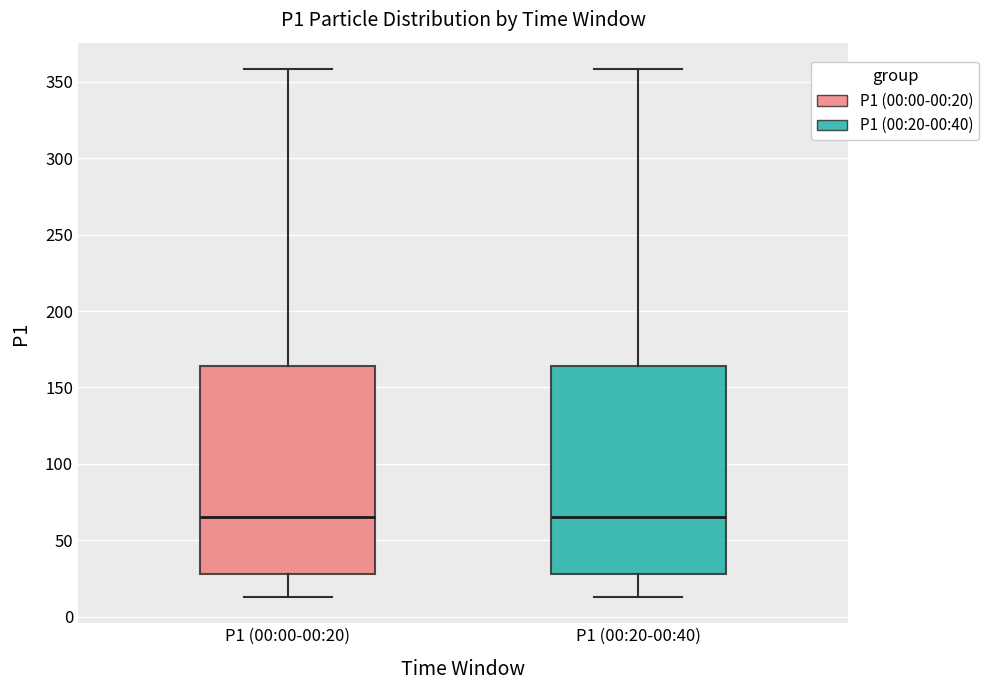

Reading left to right, read every box against the y-axis: the position of its median line, the range the box covers, and the ends of its whiskers. The values are not printed on the chart, so give them approximately, as read against the axis.

P1 (00:00-00:20): median 65, box 30 to 165, whiskers 15 to 360
P1 (00:20-00:40): median 65, box 30 to 165, whiskers 15 to 360